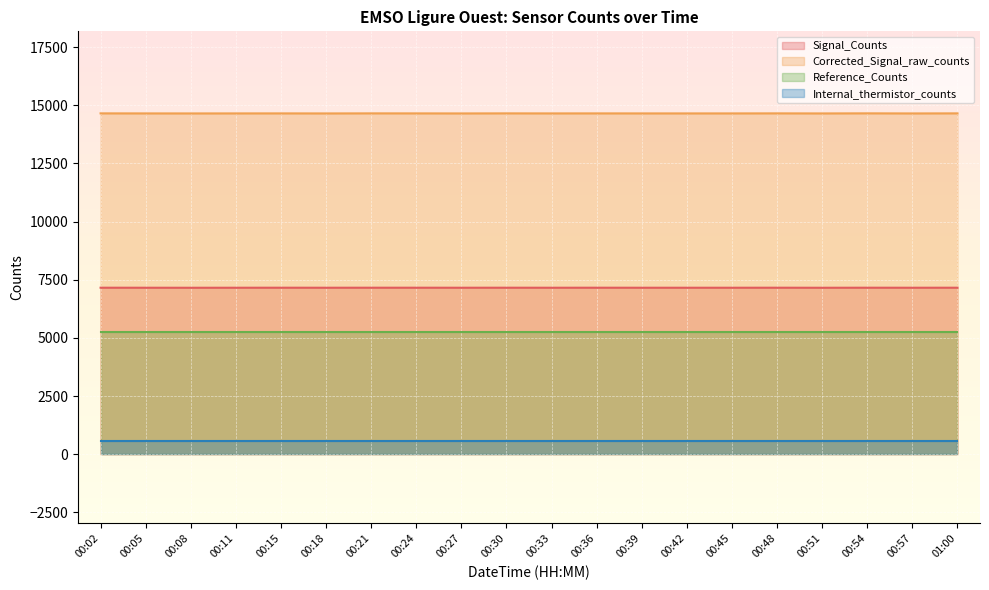

Between 00:15 and 00:42, which series saw the biggest shift?

Signal_Counts